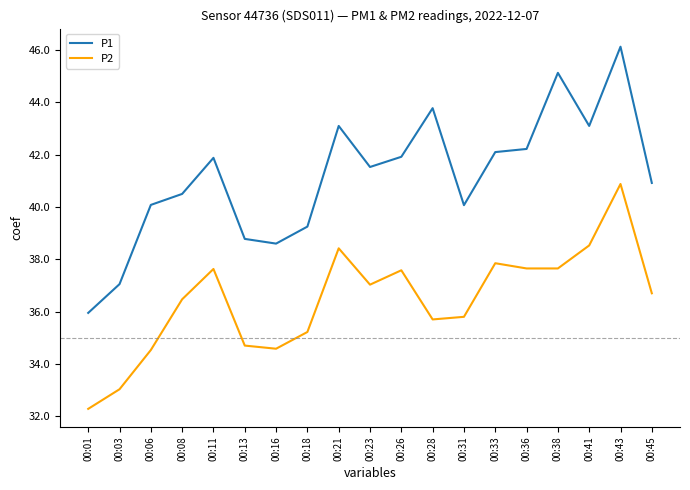

At which category does P1 reach its first local valley?

00:16